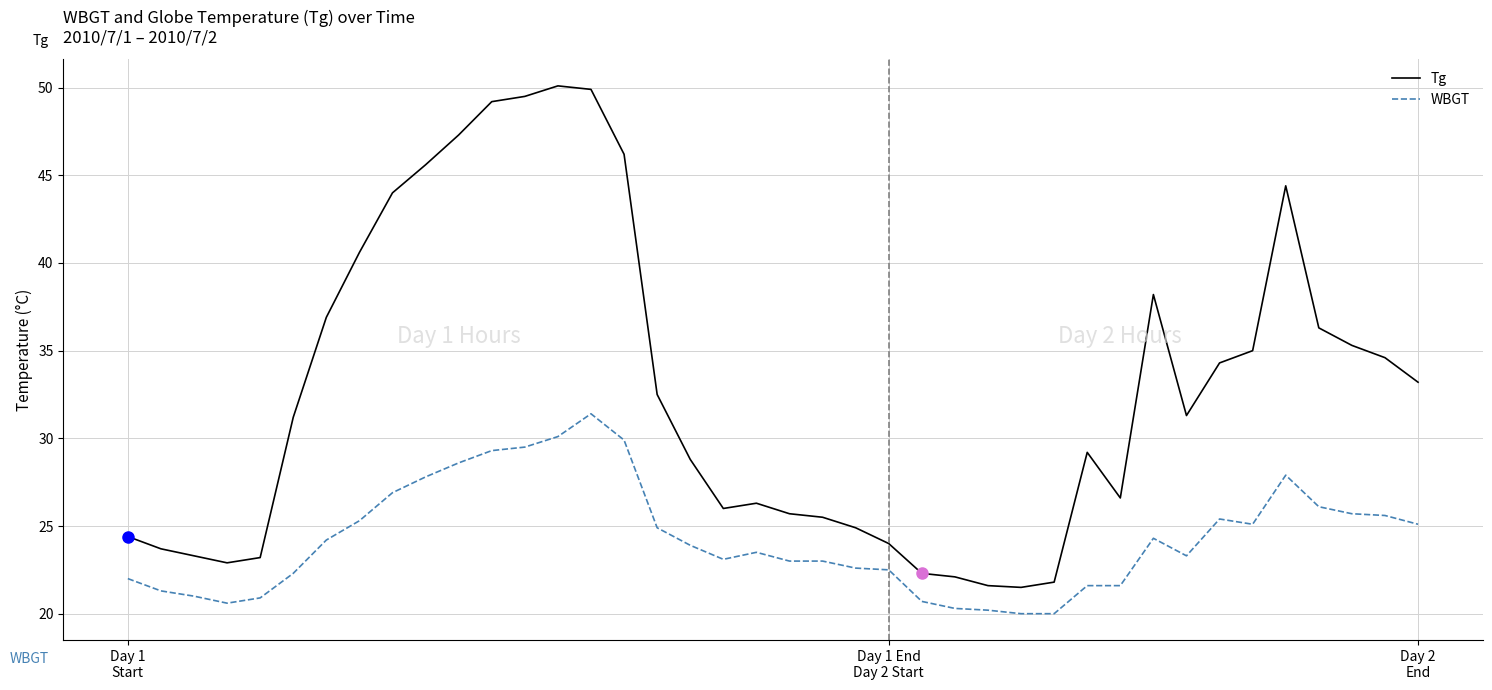

True or false: WBGT and Tg intersect in this chart.

False